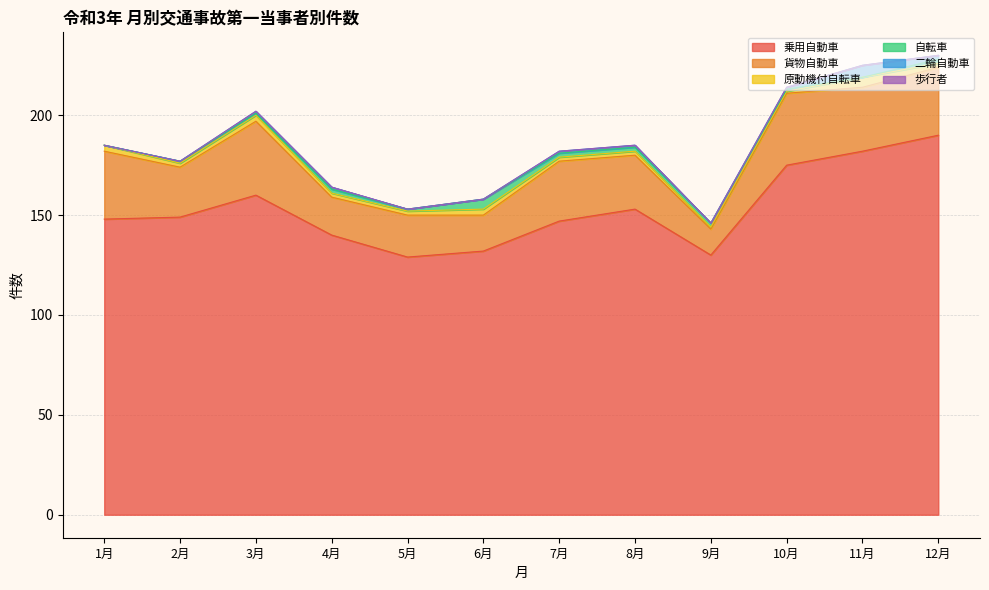

Where is 貨物自動車 nearest to the value 25?

2